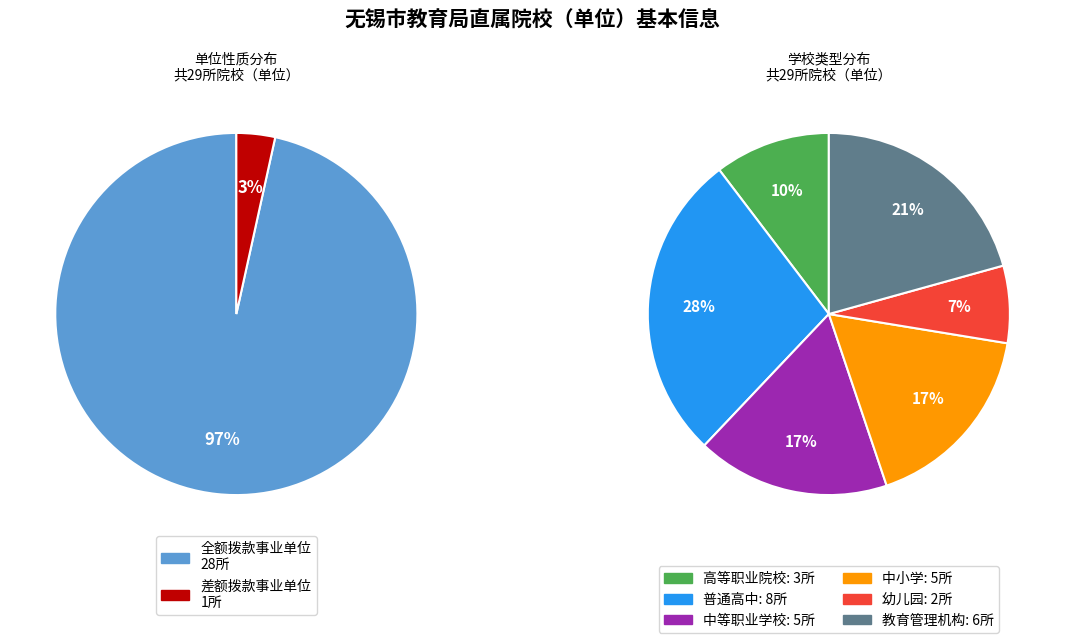

To the nearest percent, what is the difference between the 差额拨款事业单位 and 全额拨款事业单位 slice percentages?

93%